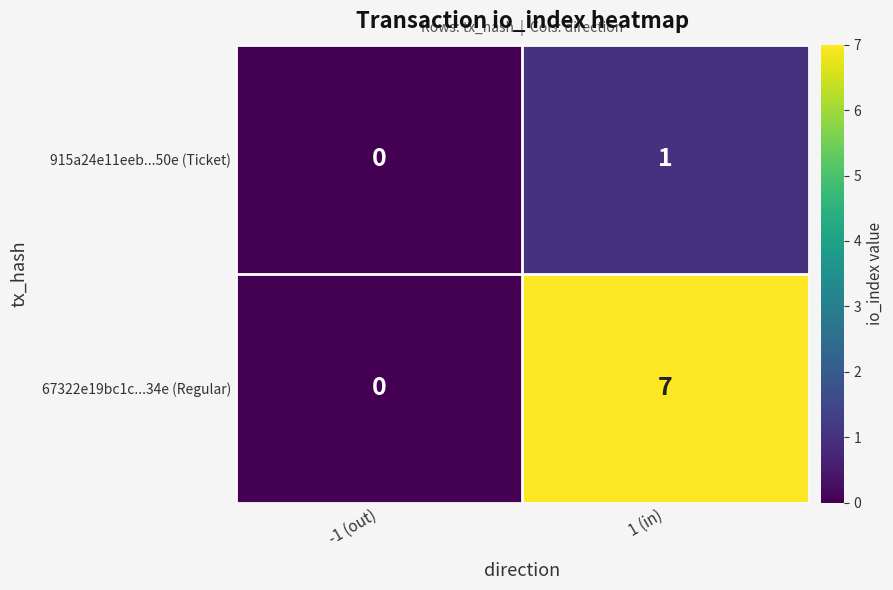

How many data points in 67322e19bc1c...34e (Regular) are less than 7?

1